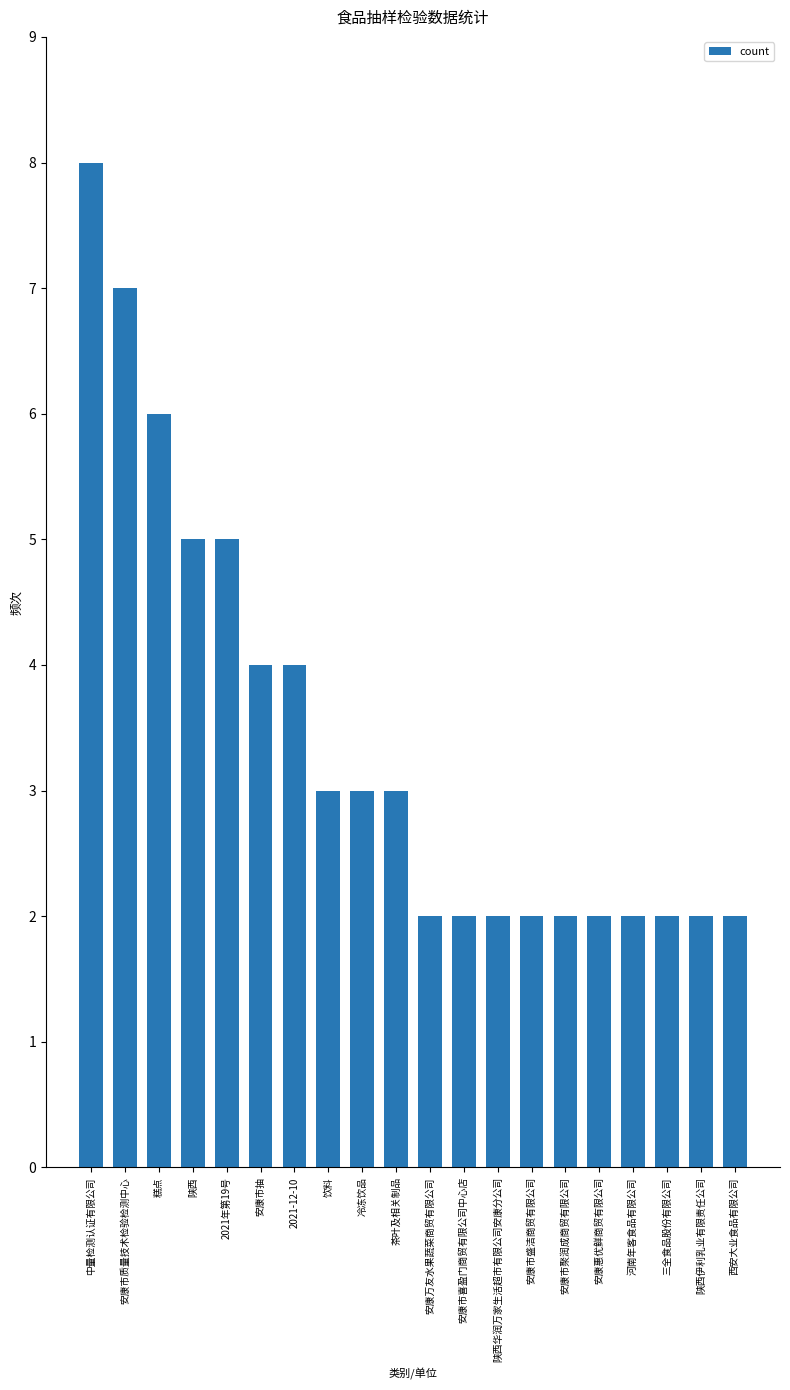

What is the label of the 2nd bar from the right?

陕西伊利乳业有限责任公司